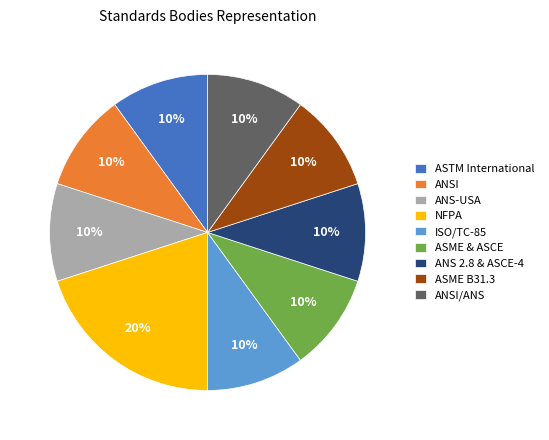

To the nearest percent, what portion does ANS-USA represent?

10%